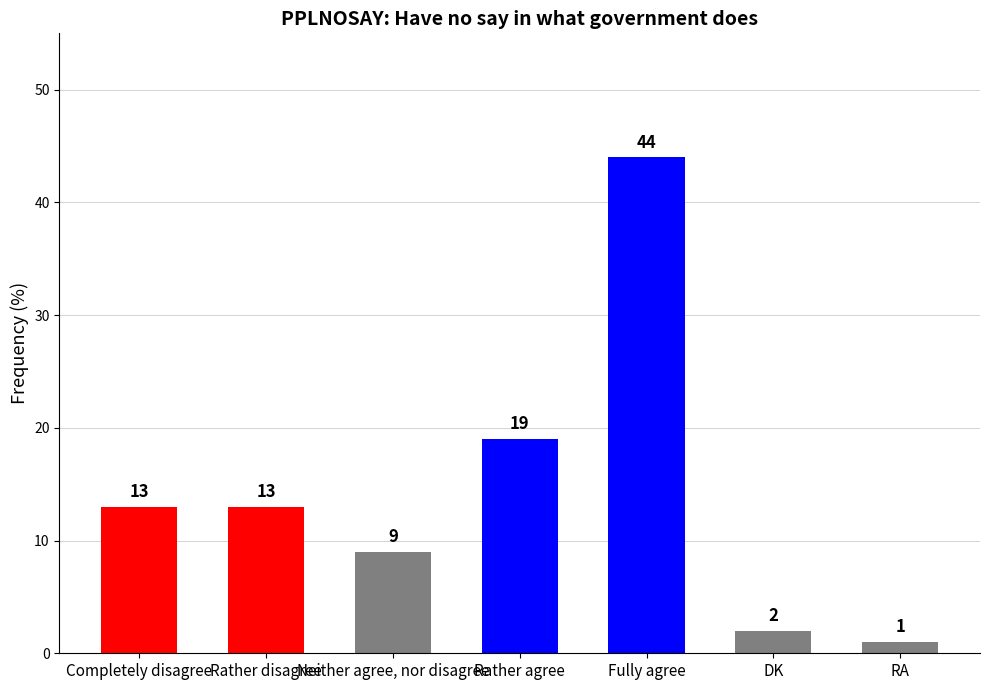

Where is the data nearest to the value 22?

Rather agree